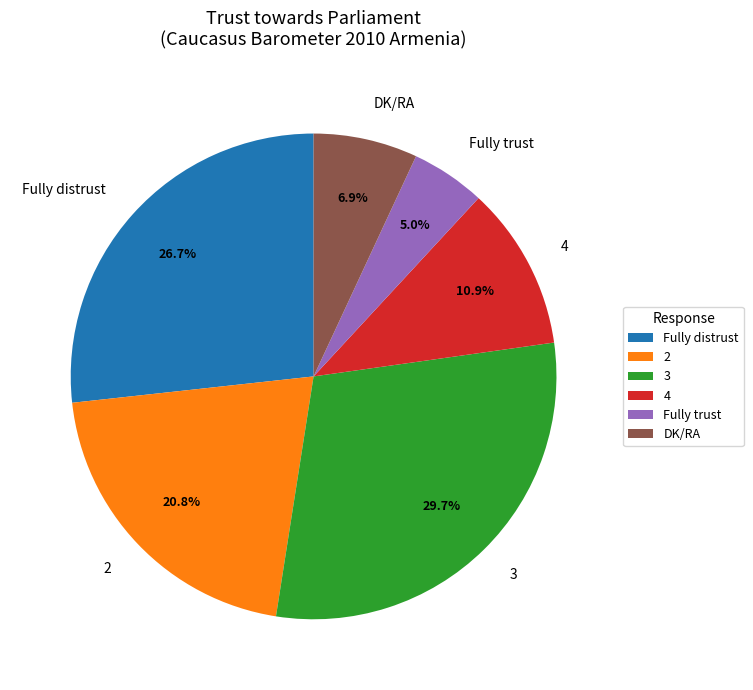

Approximately how many times larger is the value at 2 compared to 4?

1.9